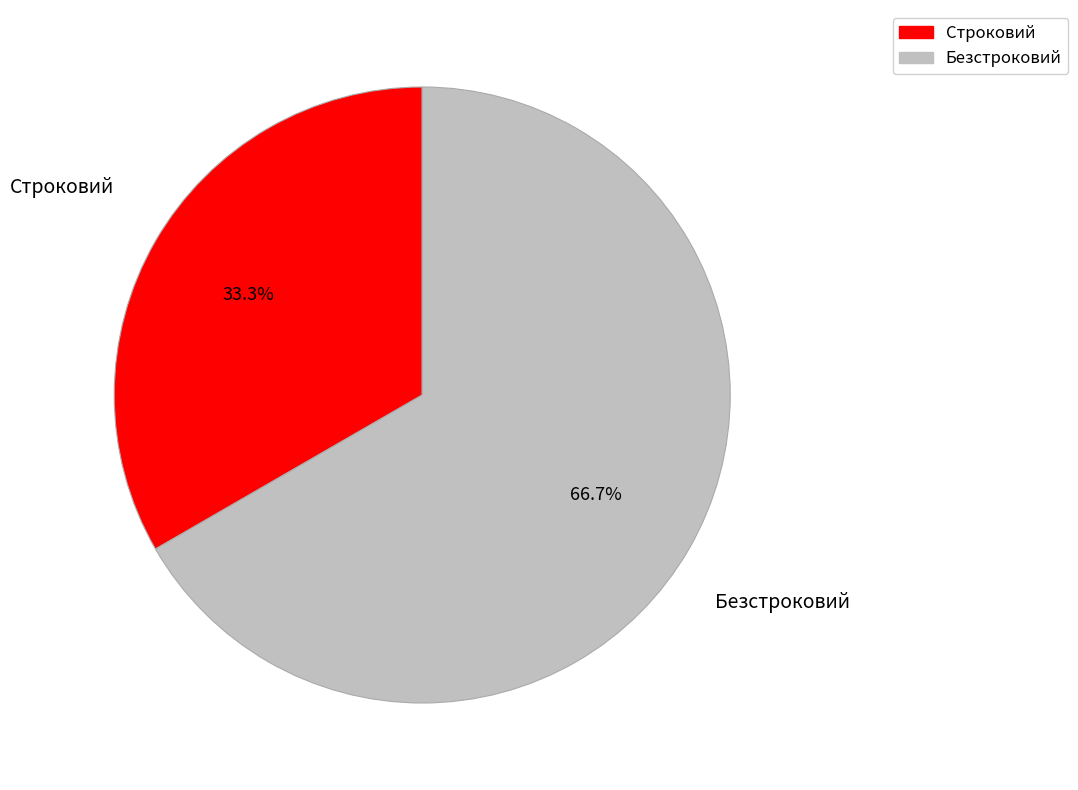

What is the ratio of the value at Строковий to the value at Безстроковий?

0.5